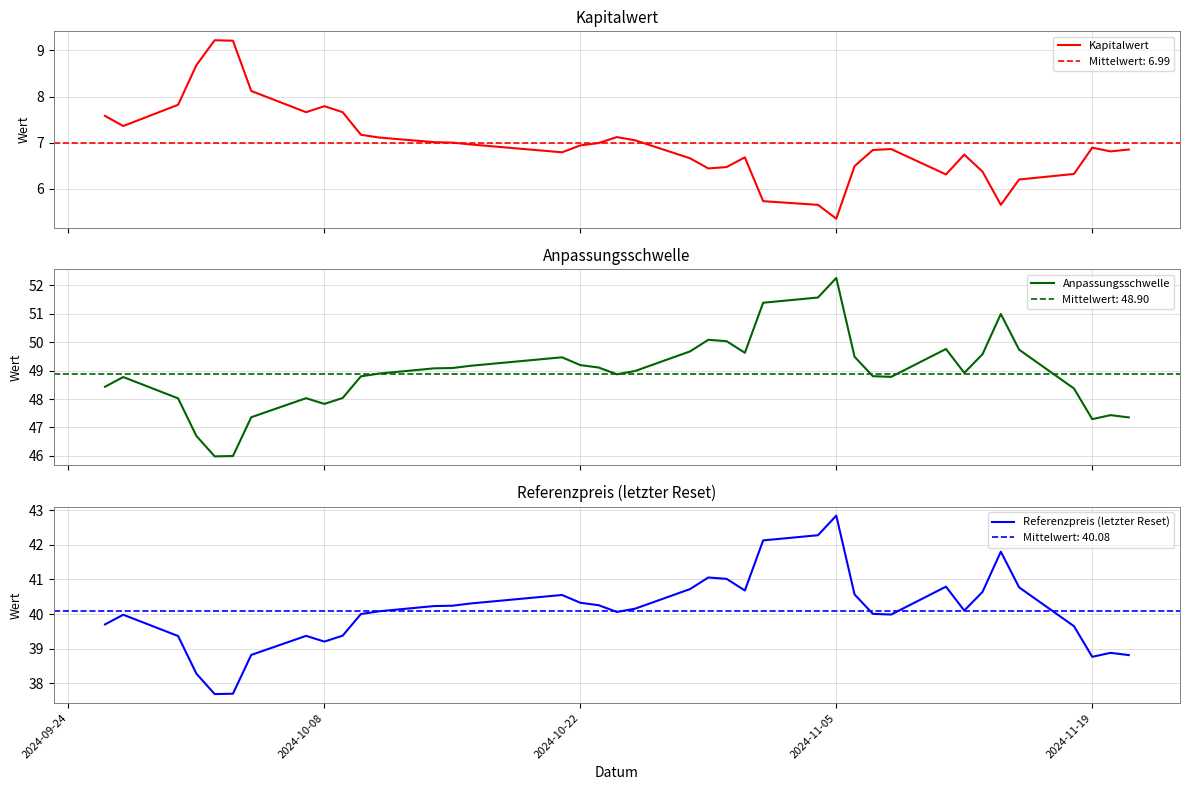

True or false: Anpassungsschwelle and Kapitalwert cross at least once.

False